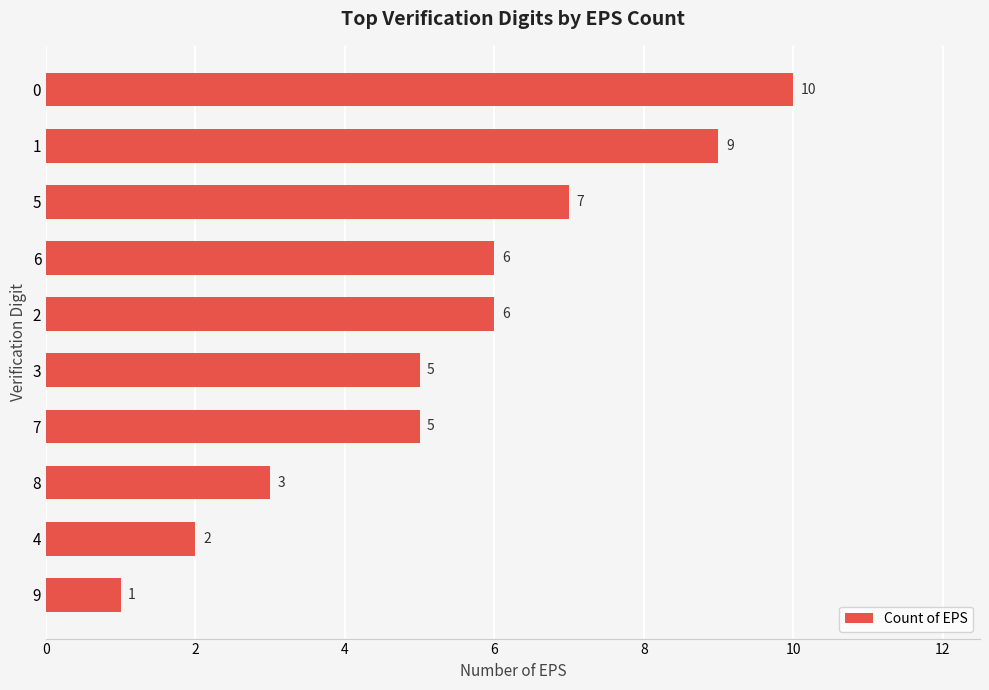

What is the change in value from 9 to 8?

+2